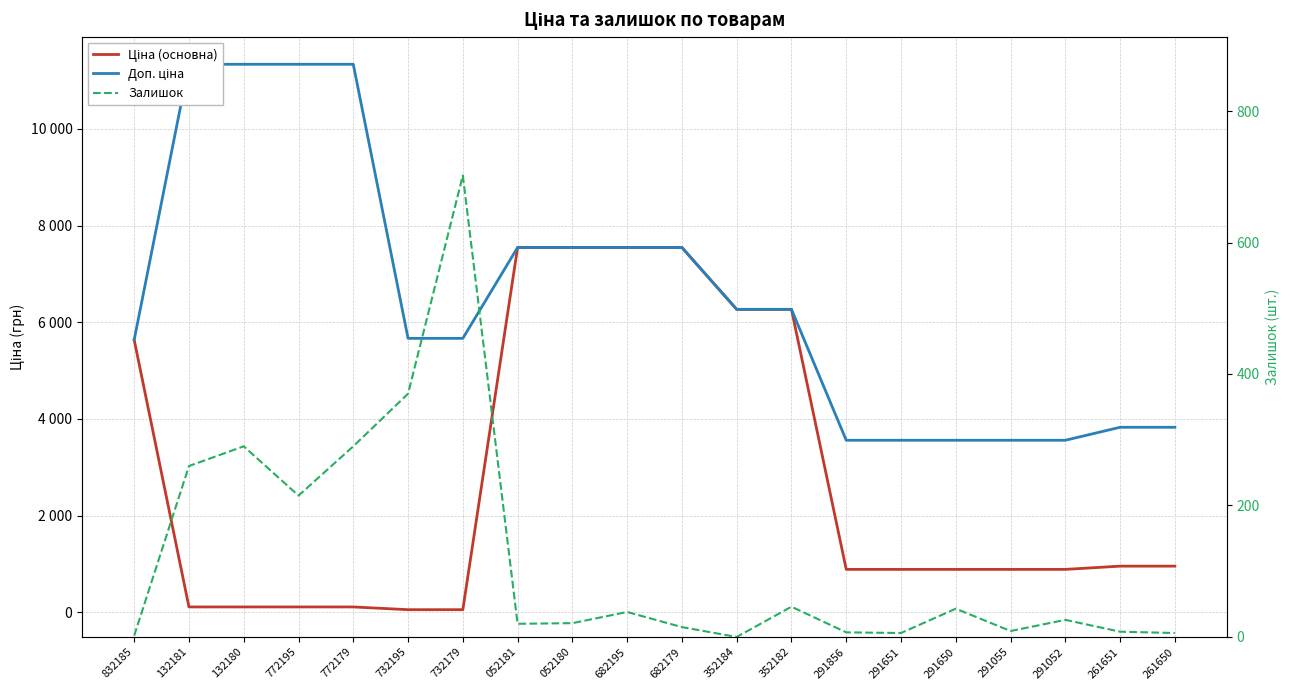

True or false: Доп. ціна and Ціна (основна) cross at least once.

False